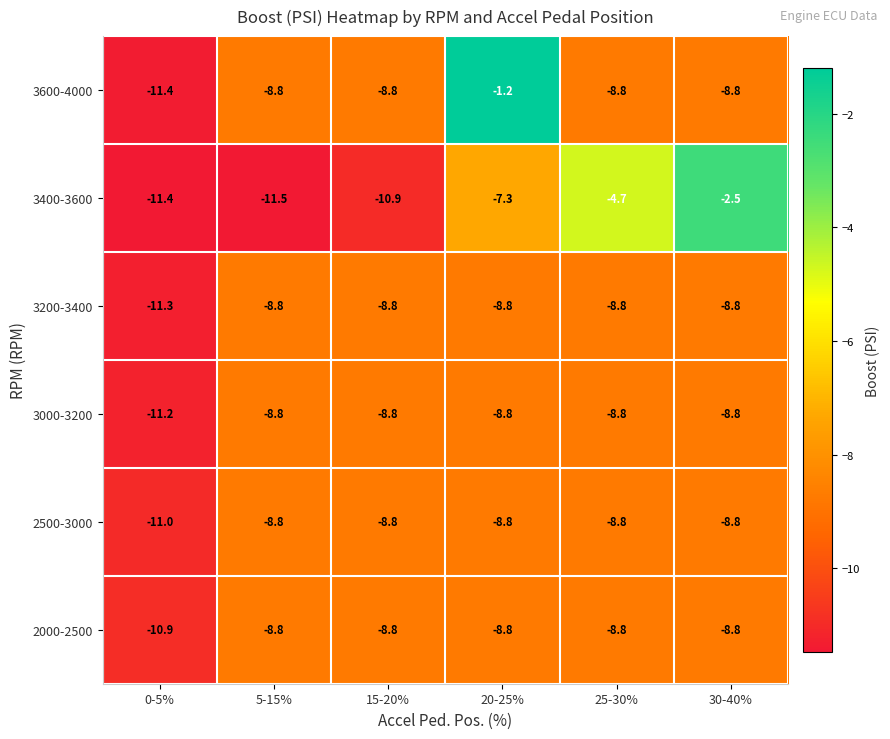

List the labels in order of 3400-3600 value, smallest first.

5-15%, 0-5%, 15-20%, 20-25%, 25-30%, 30-40%